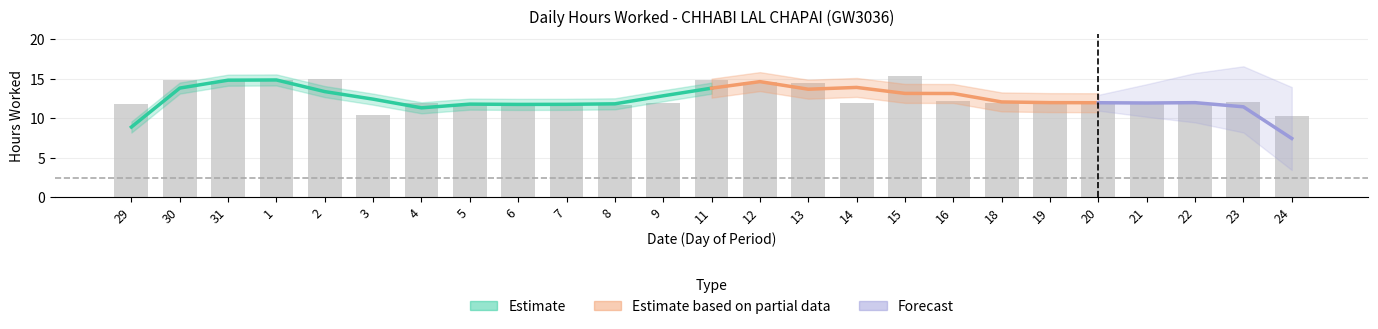

The chart shows a value of 12.0 at 22. True or false?

True